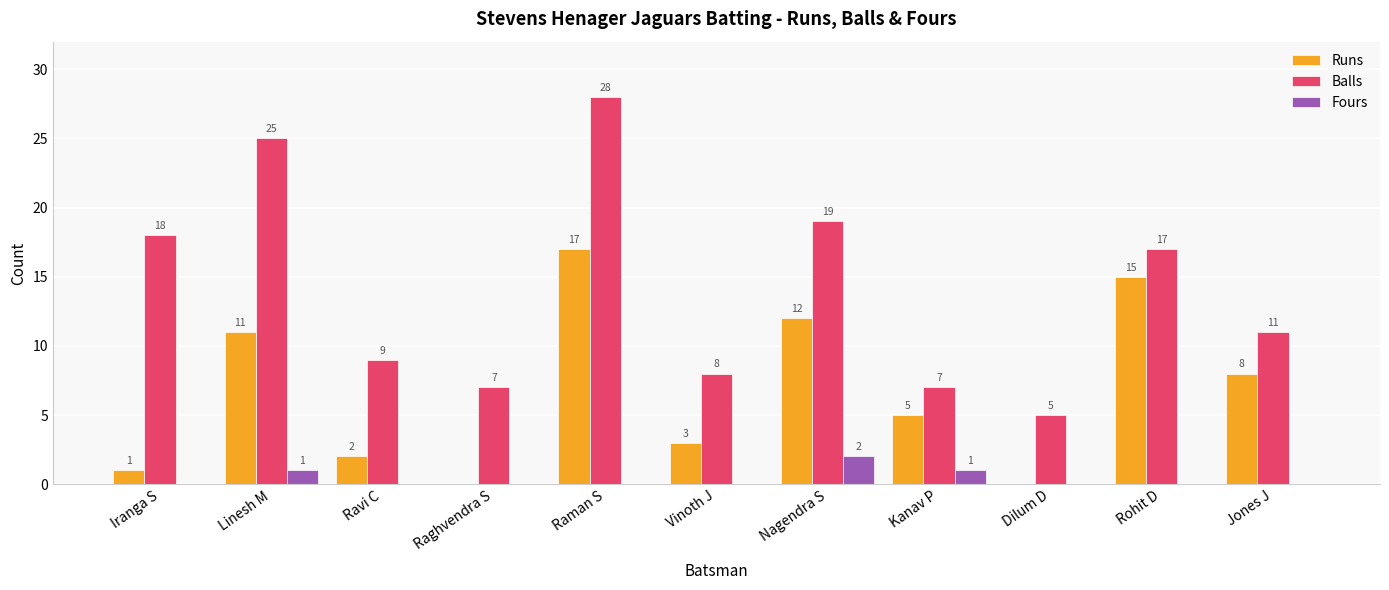

At which category is the sum across all series the highest?

Raman S